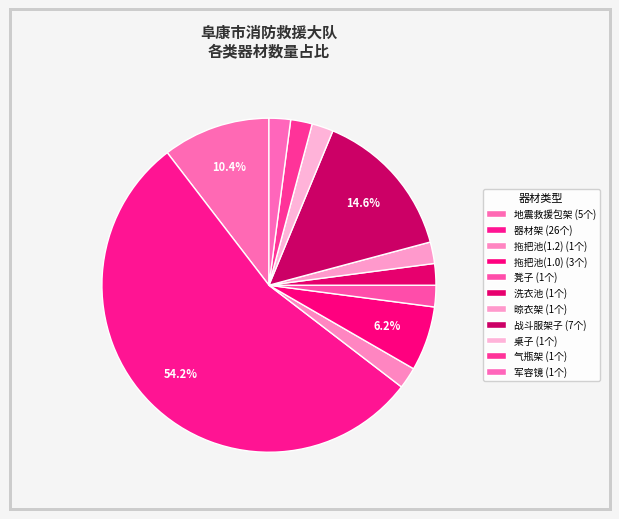

Count the number of slices in the pie.

11